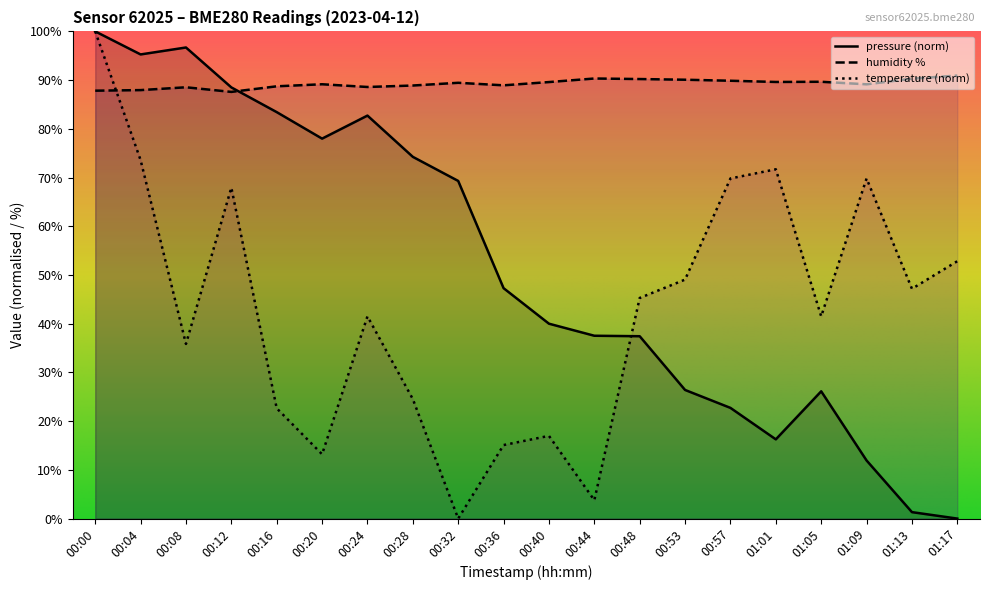

What are all the series names shown in the legend?

pressure (norm), humidity %, temperature (norm)